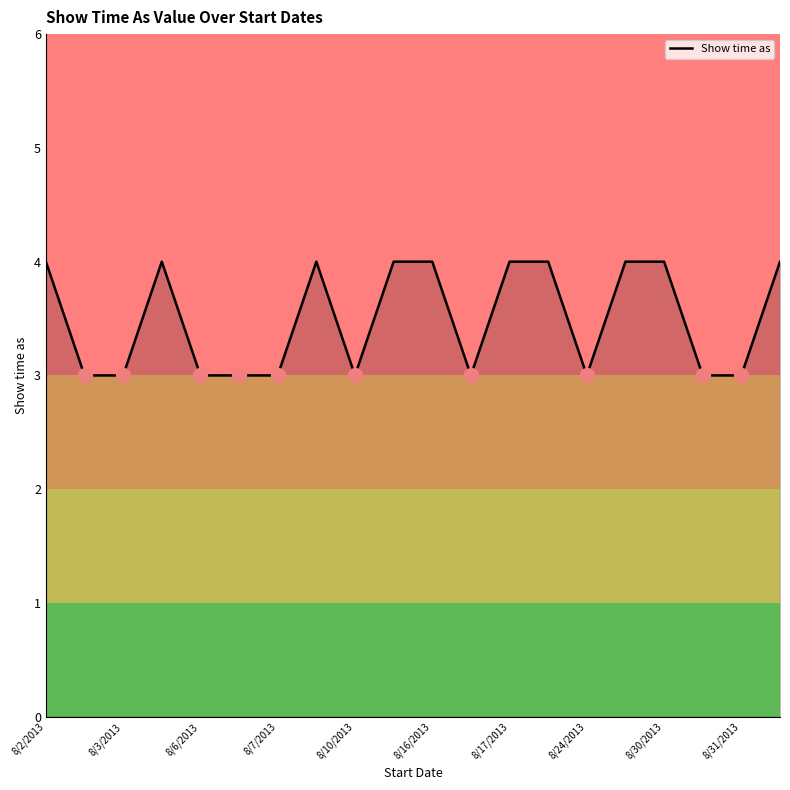

What is the maximum value shown in the chart?

4